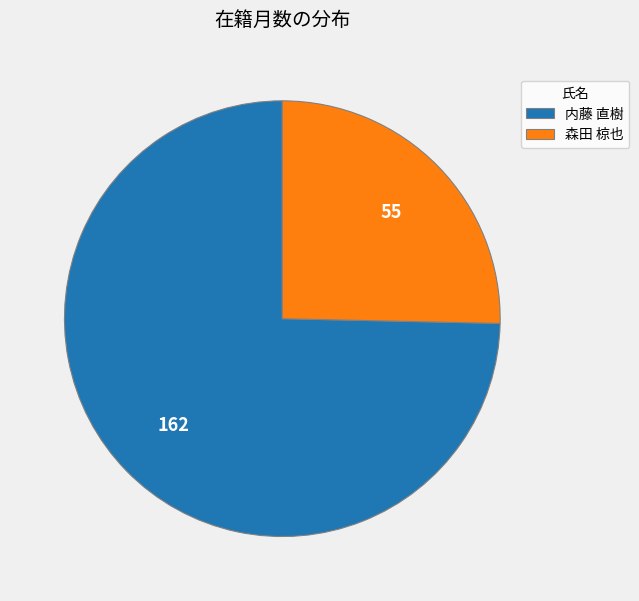

Is the sum of 内藤 直樹 and 森田 椋也 greater than half?

Yes